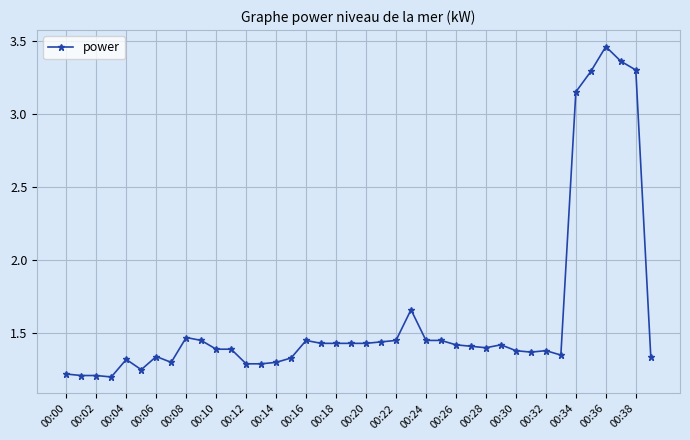

True or false: the data has more than 2 interior local peaks.

True